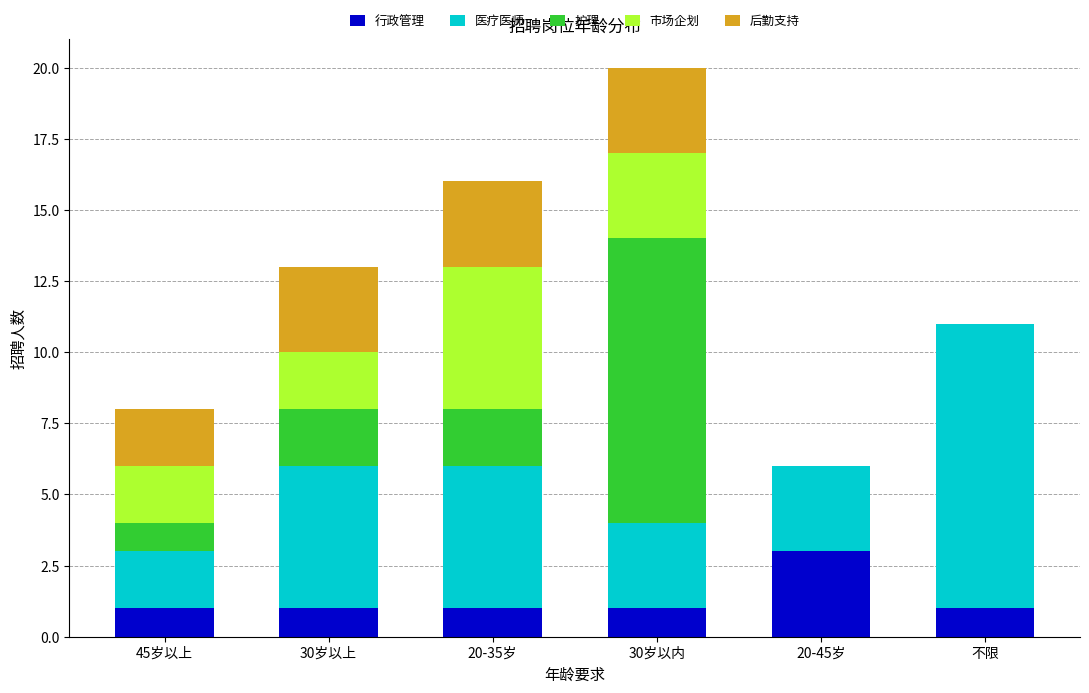

What is the highest value of the 行政管理 series?

3